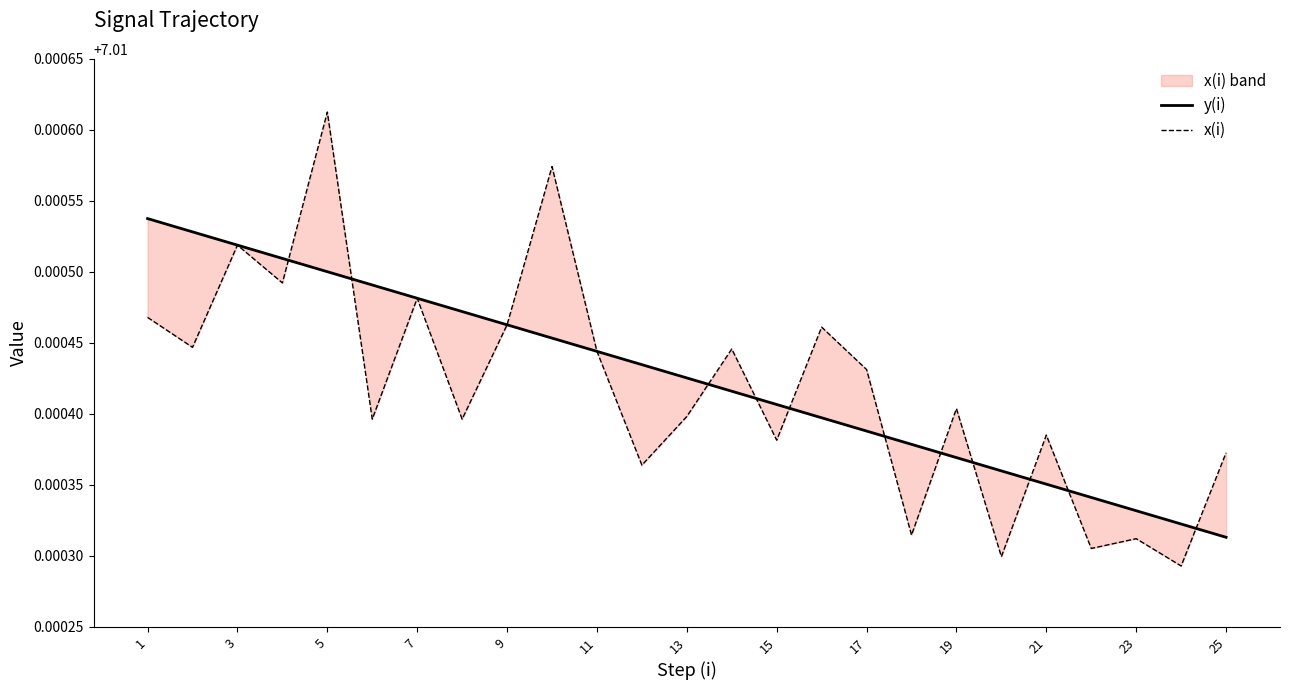

Which series has the widest spread of values?

x(i)